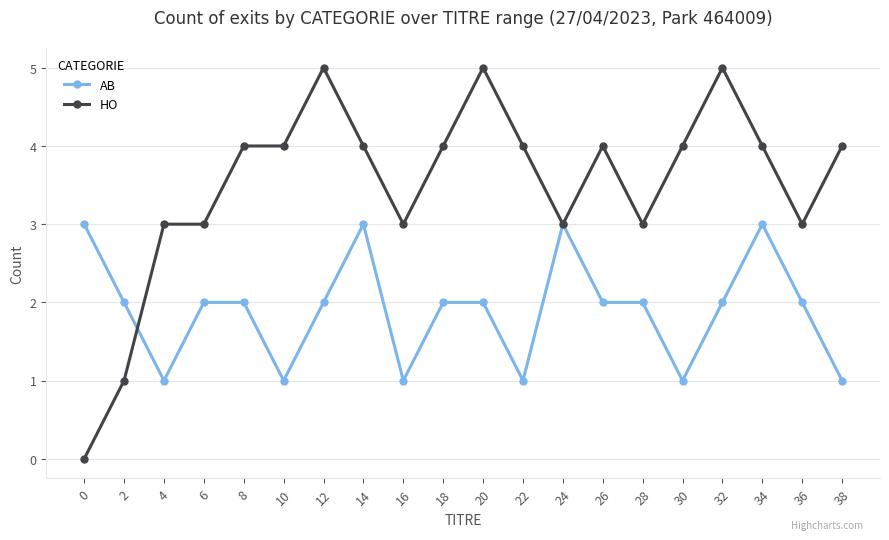

True or false: HO has a value of 1 at 16.

False